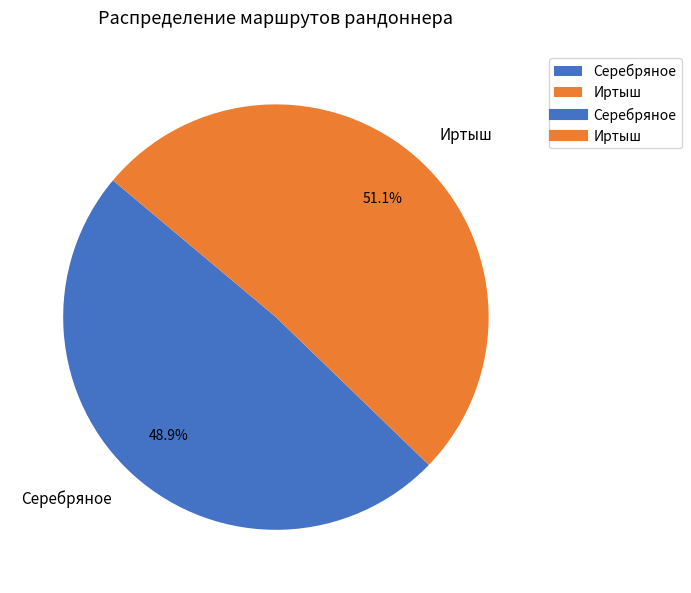

Is it true that Серебряное is 49% of the pie?

True